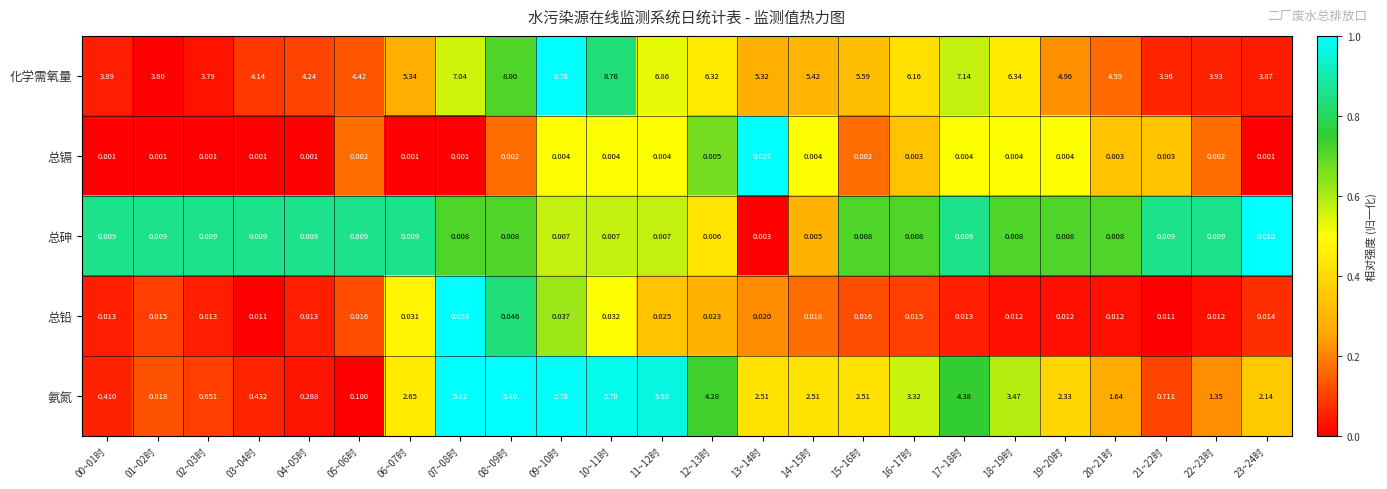

Is the value of 化学需氧量 at 15~16时 greater than the value of 总铅 at 12~13时?

Yes